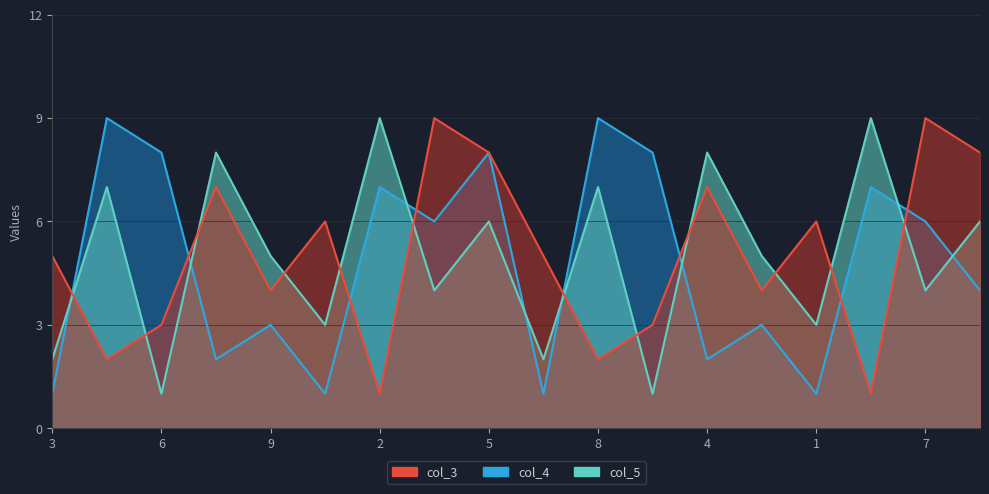

Does the chart display data point markers on the line(s)?

No